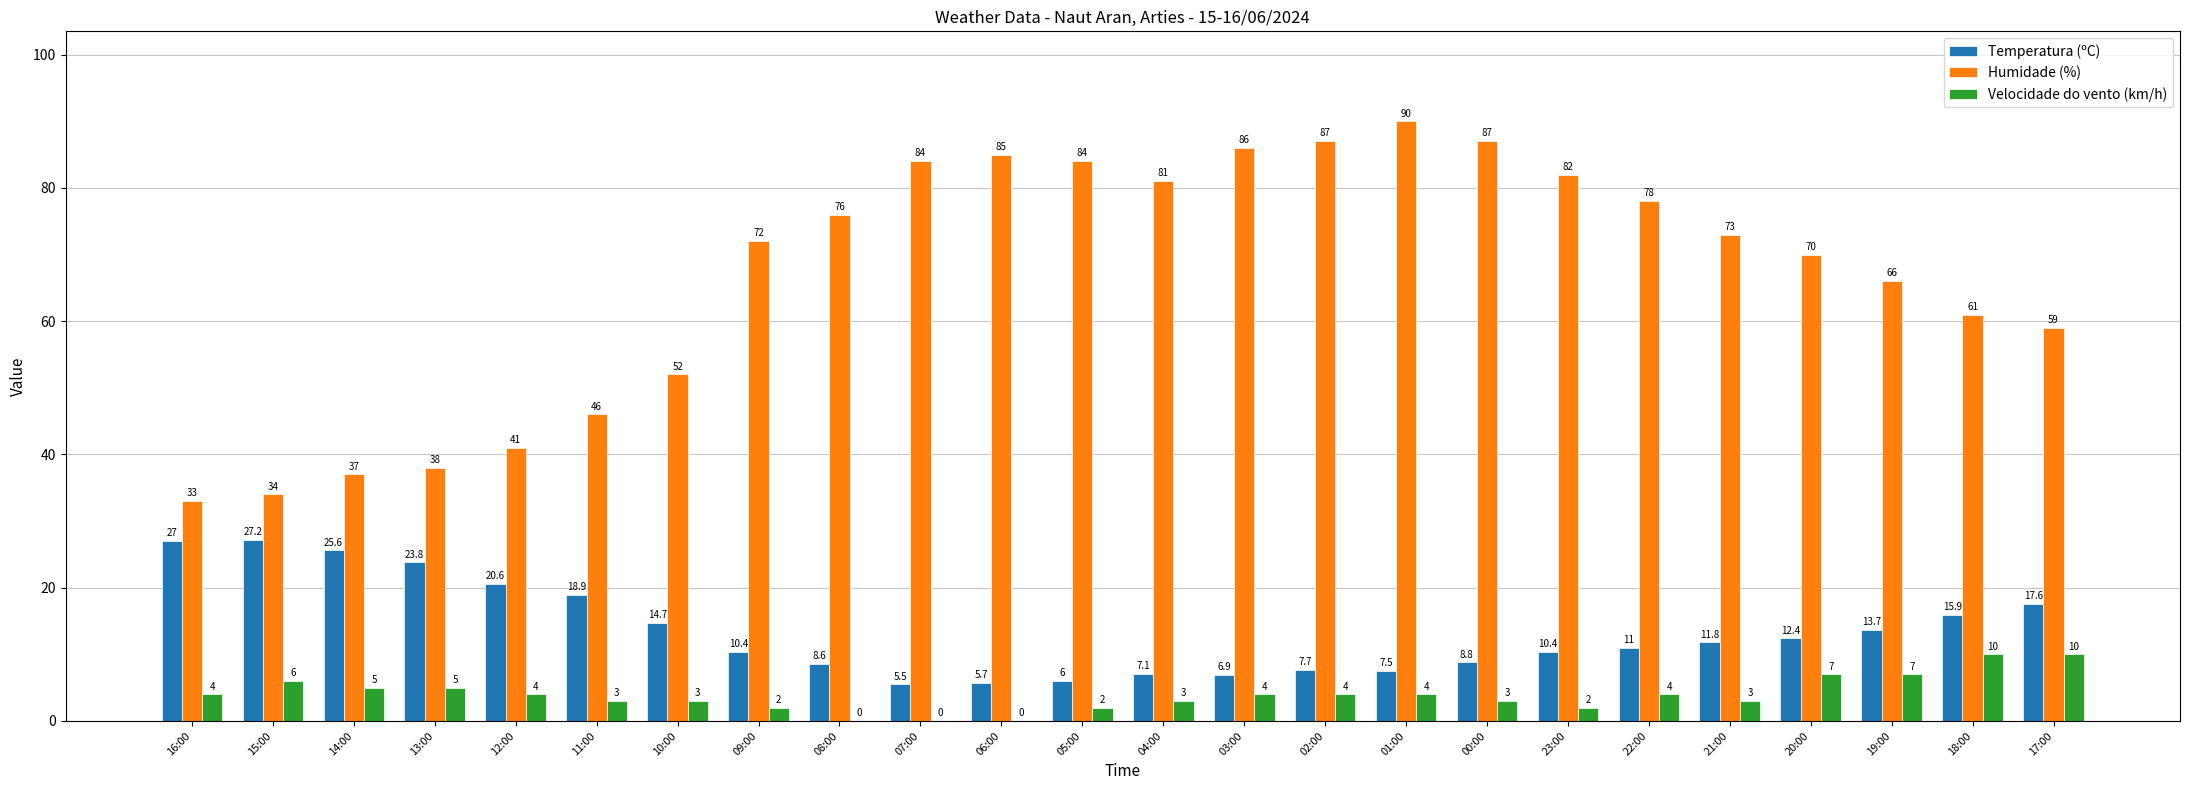

What are all the series names shown in the legend?

Temperatura (ºC), Humidade (%), Velocidade do vento (km/h)